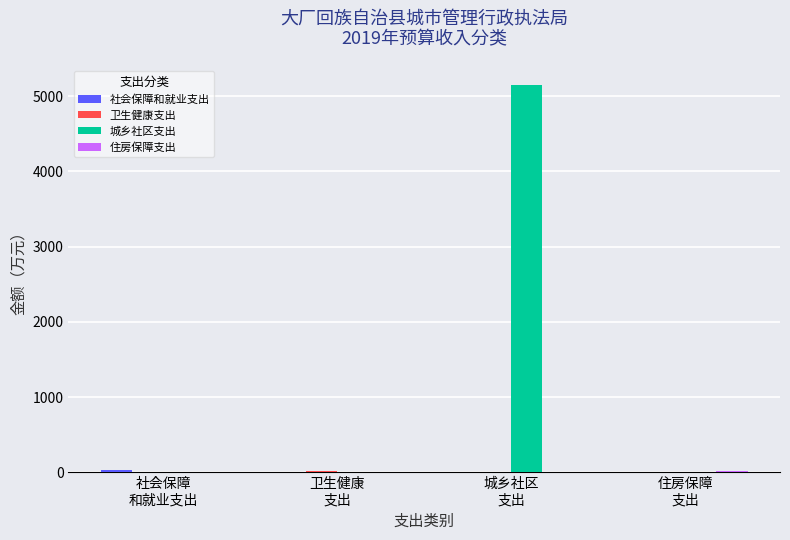

What is the sum of all 城乡社区支出 values?

5147.4